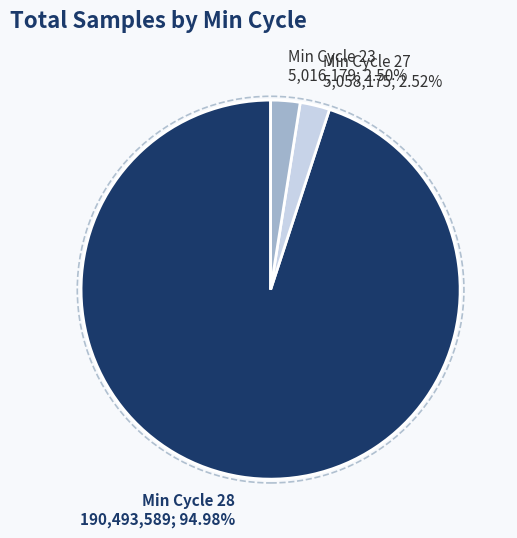

Which has a higher value, Min Cycle 28 190,493,589; 94.98% or Min Cycle 23 5,016,179; 2.50%?

Min Cycle 28 190,493,589; 94.98%